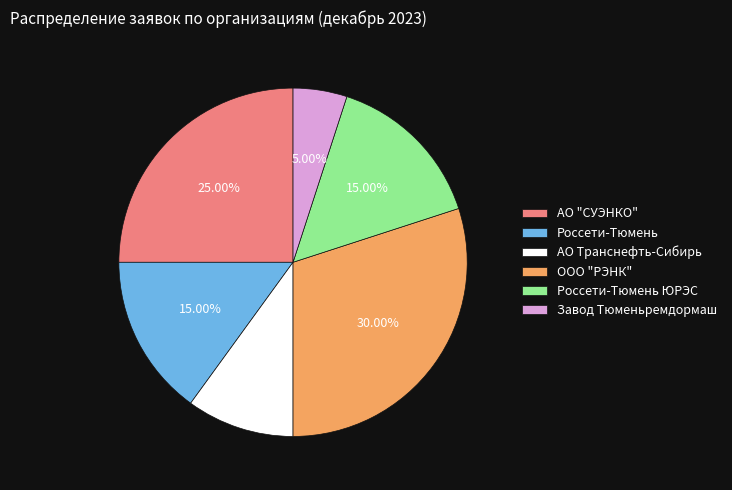

To the nearest percent, what is the combined percentage of Россети-Тюмень ЮРЭС and АО Транснефть-Сибирь?

25%